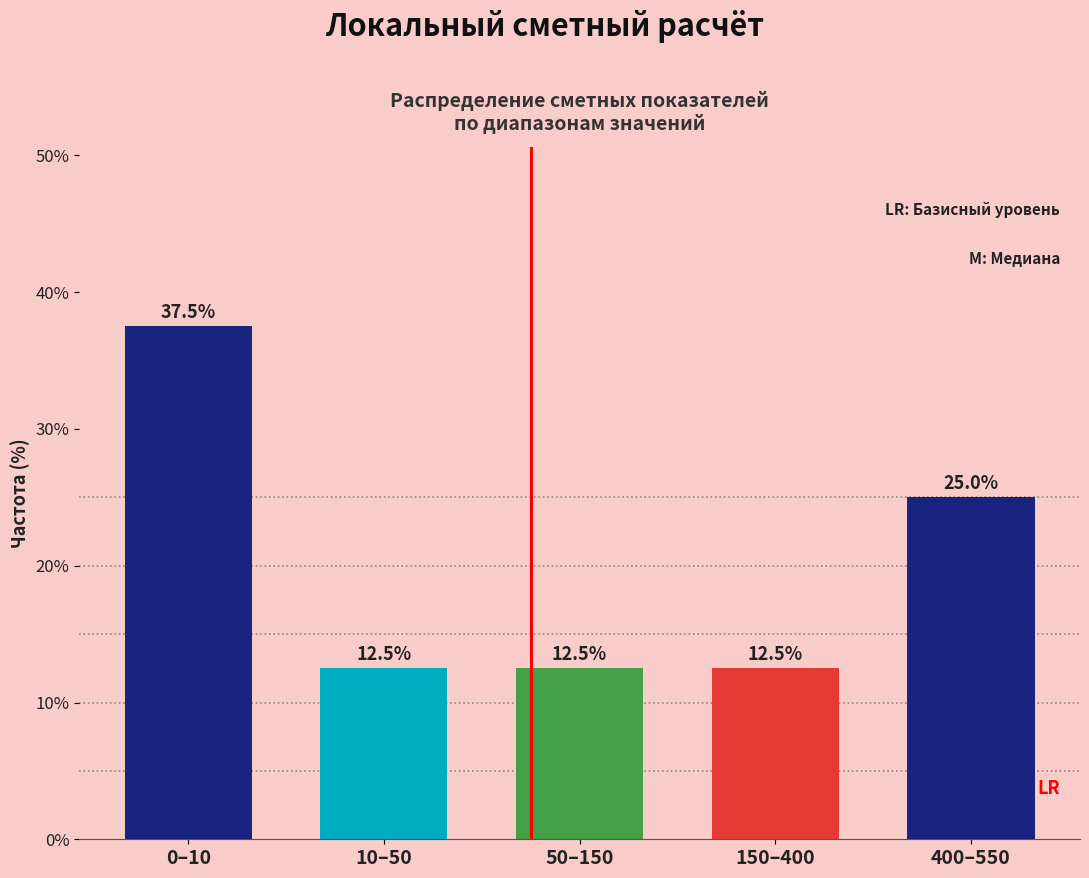

Reading left to right, transcribe all the data shown in this chart.

0–10=37.5	10–50=12.5	50–150=12.5	150–400=12.5	400–550=25.0